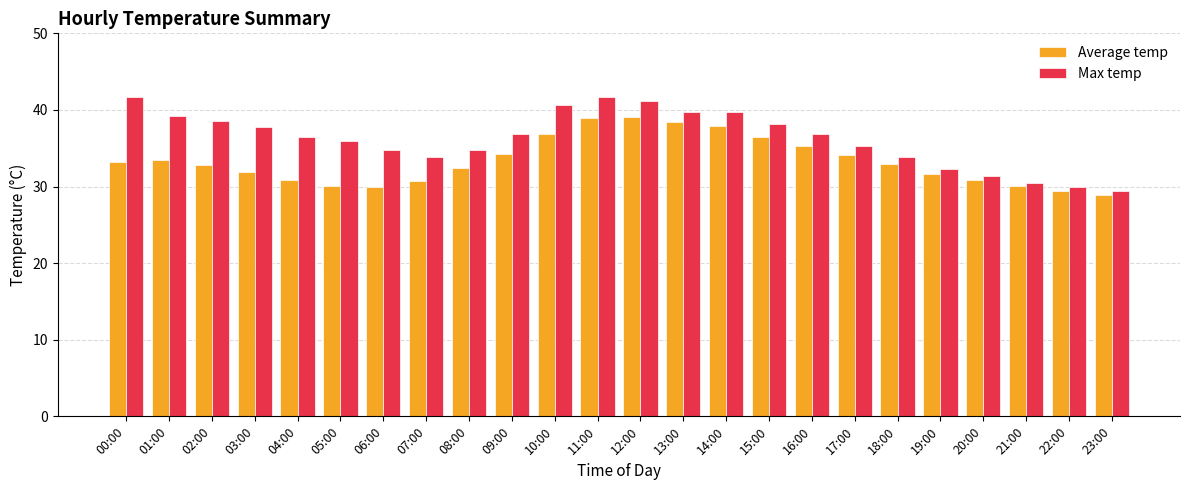

What is the difference between the Max temp values at 08:00 and 05:00?

1.1